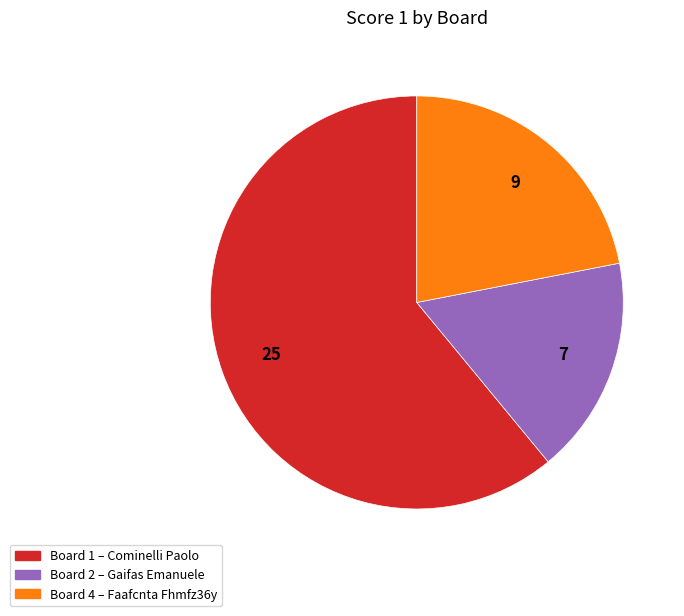

Is there a majority slice in this chart?

Yes